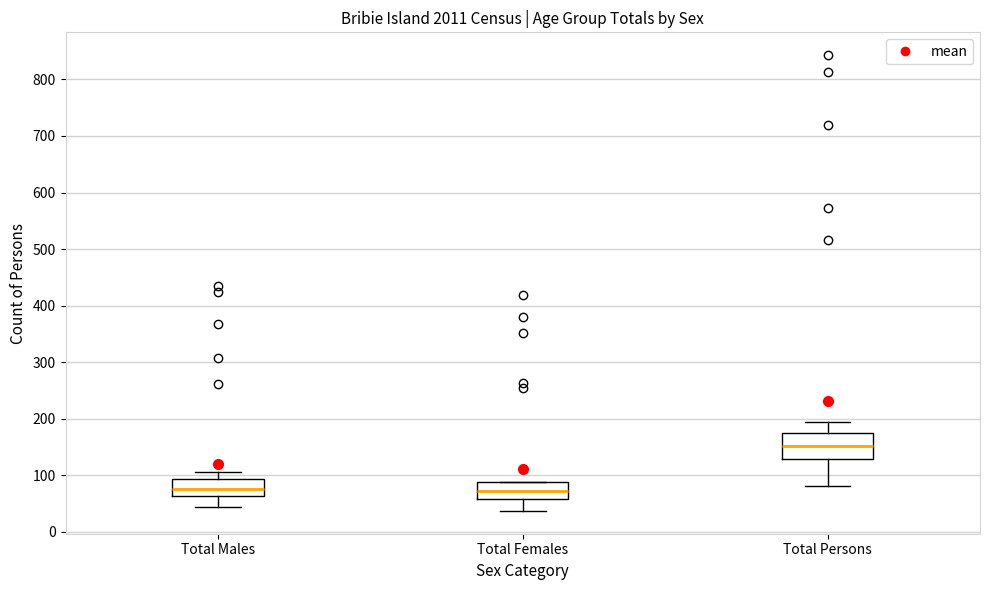

Which box is the tallest, from its lower edge to its upper edge?

Total Persons